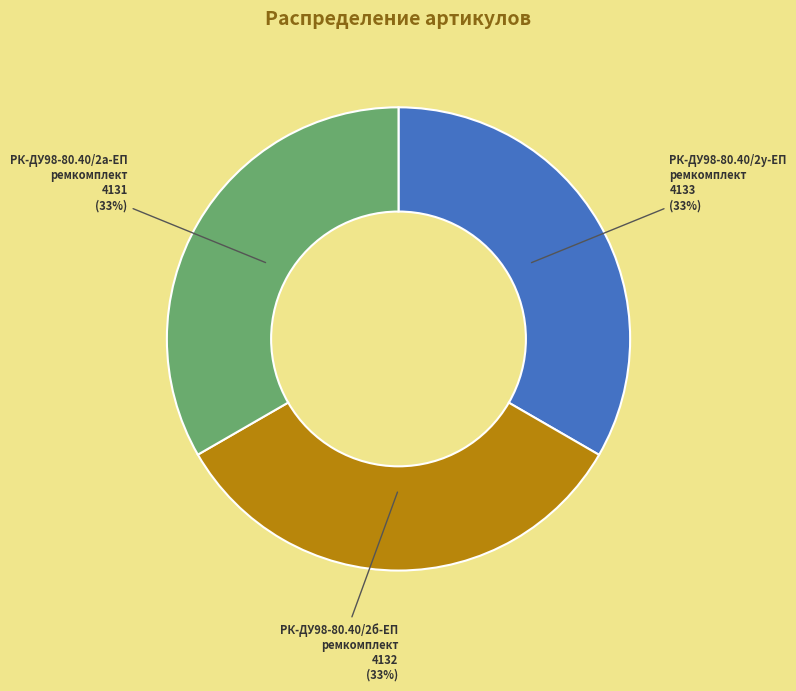

Does any single category account for the majority?

No